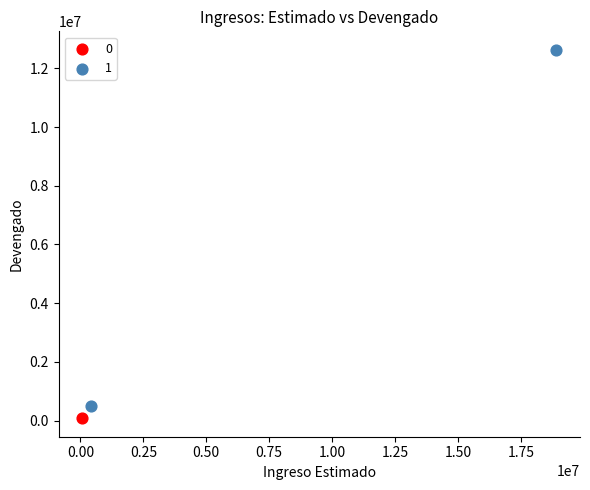

Which series contains the lowest Y value?

0